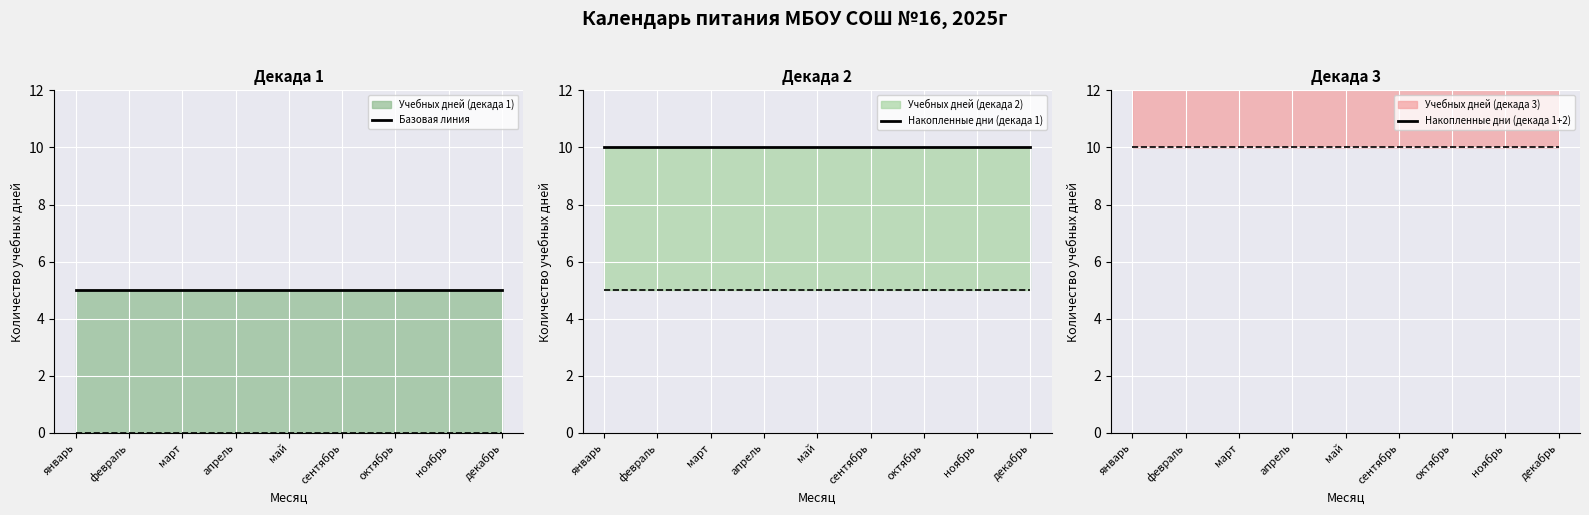

Where is Базовая линия nearest to the value 5?

январь